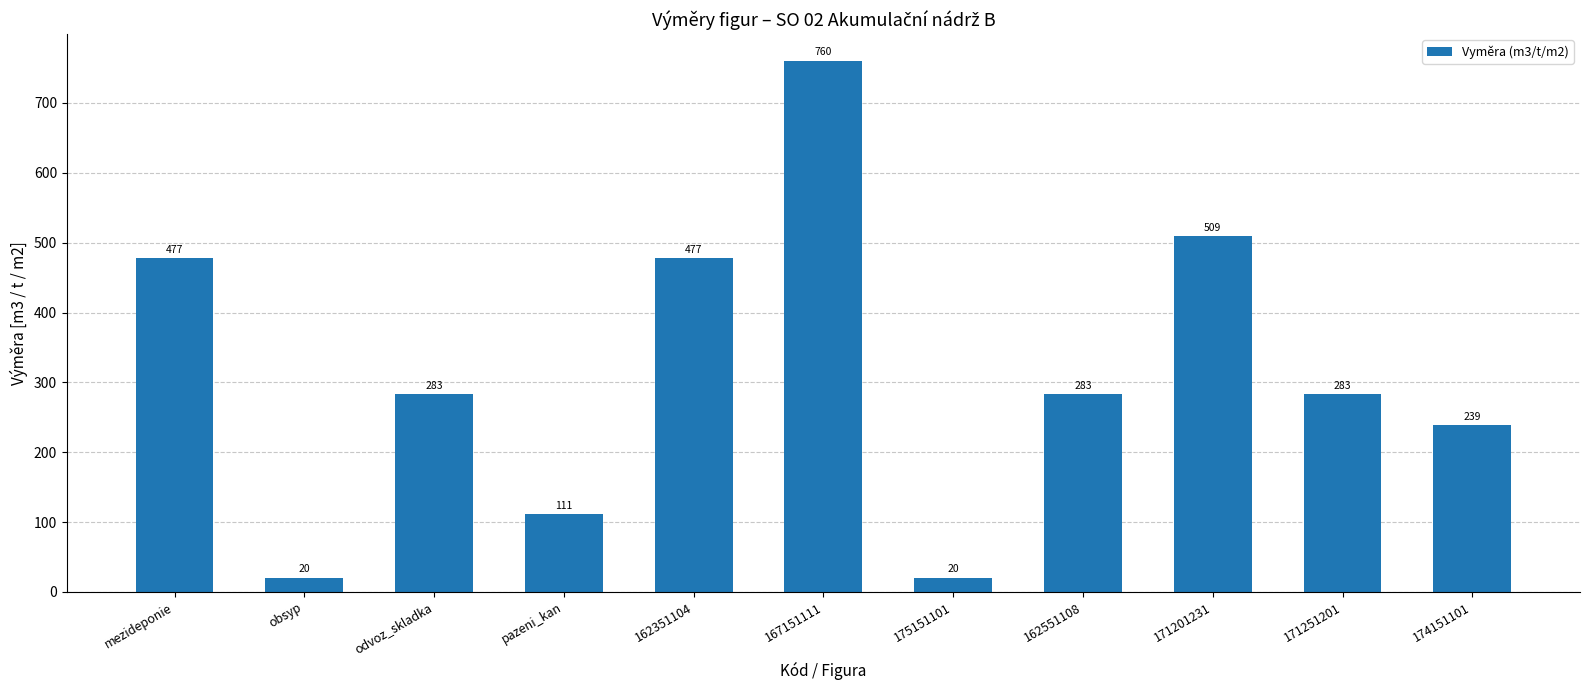

True or false: the data shows 238.7 at 174151101.

True